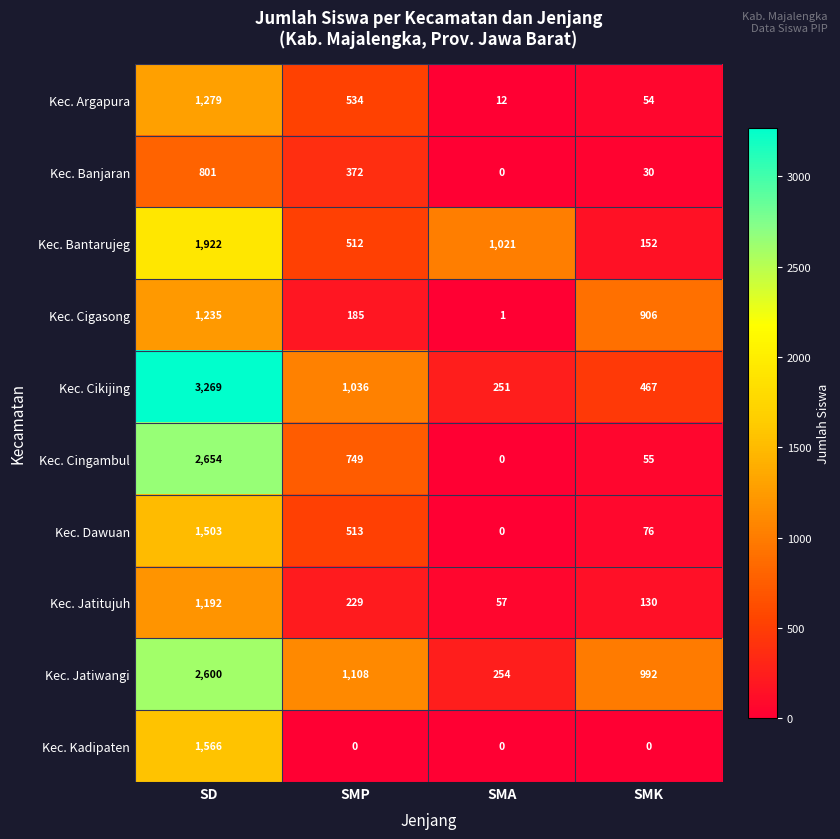

Which label corresponds to the largest value in the chart?

SD